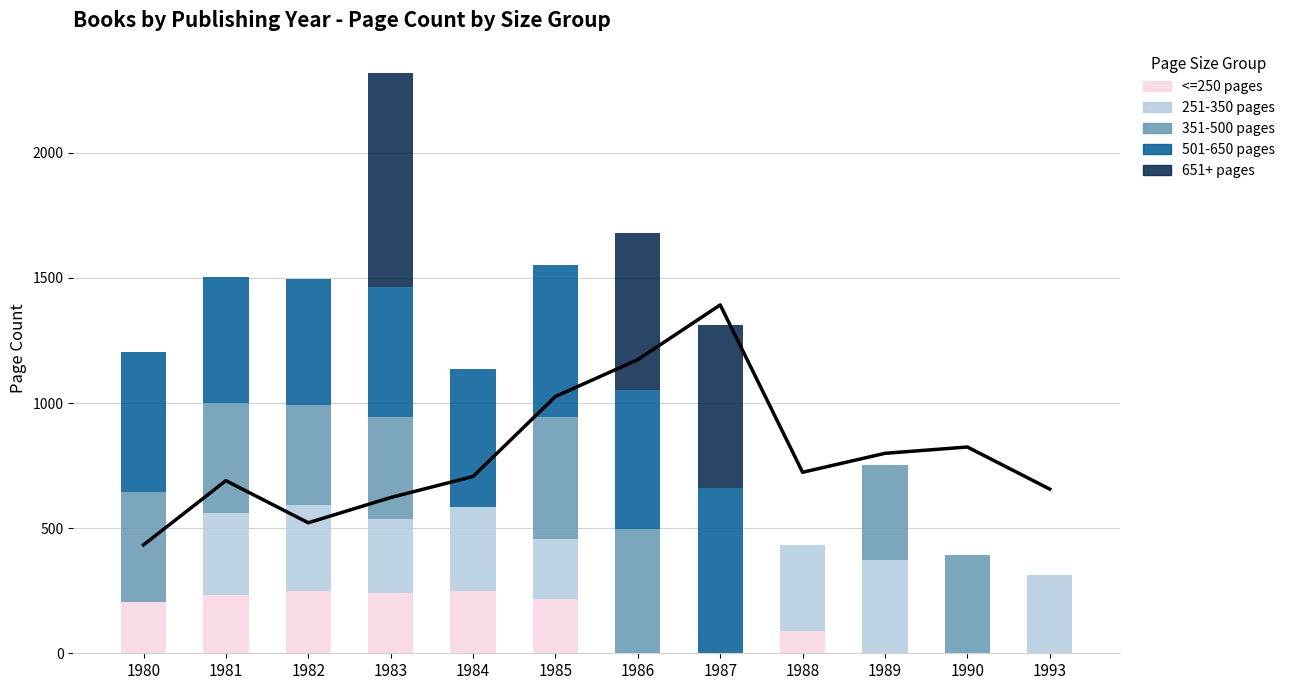

The 251-350 pages series shows 372 at 1989. True or false?

True